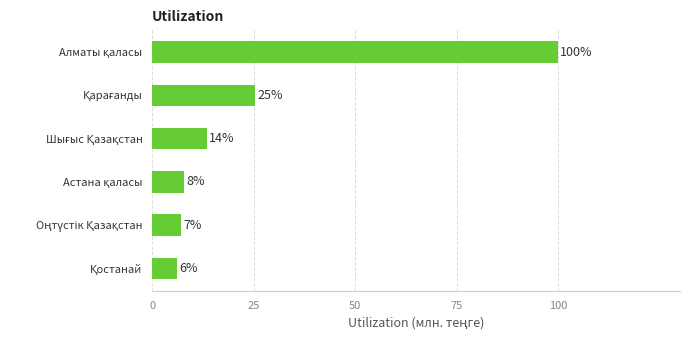

Are the bars horizontal?

Yes